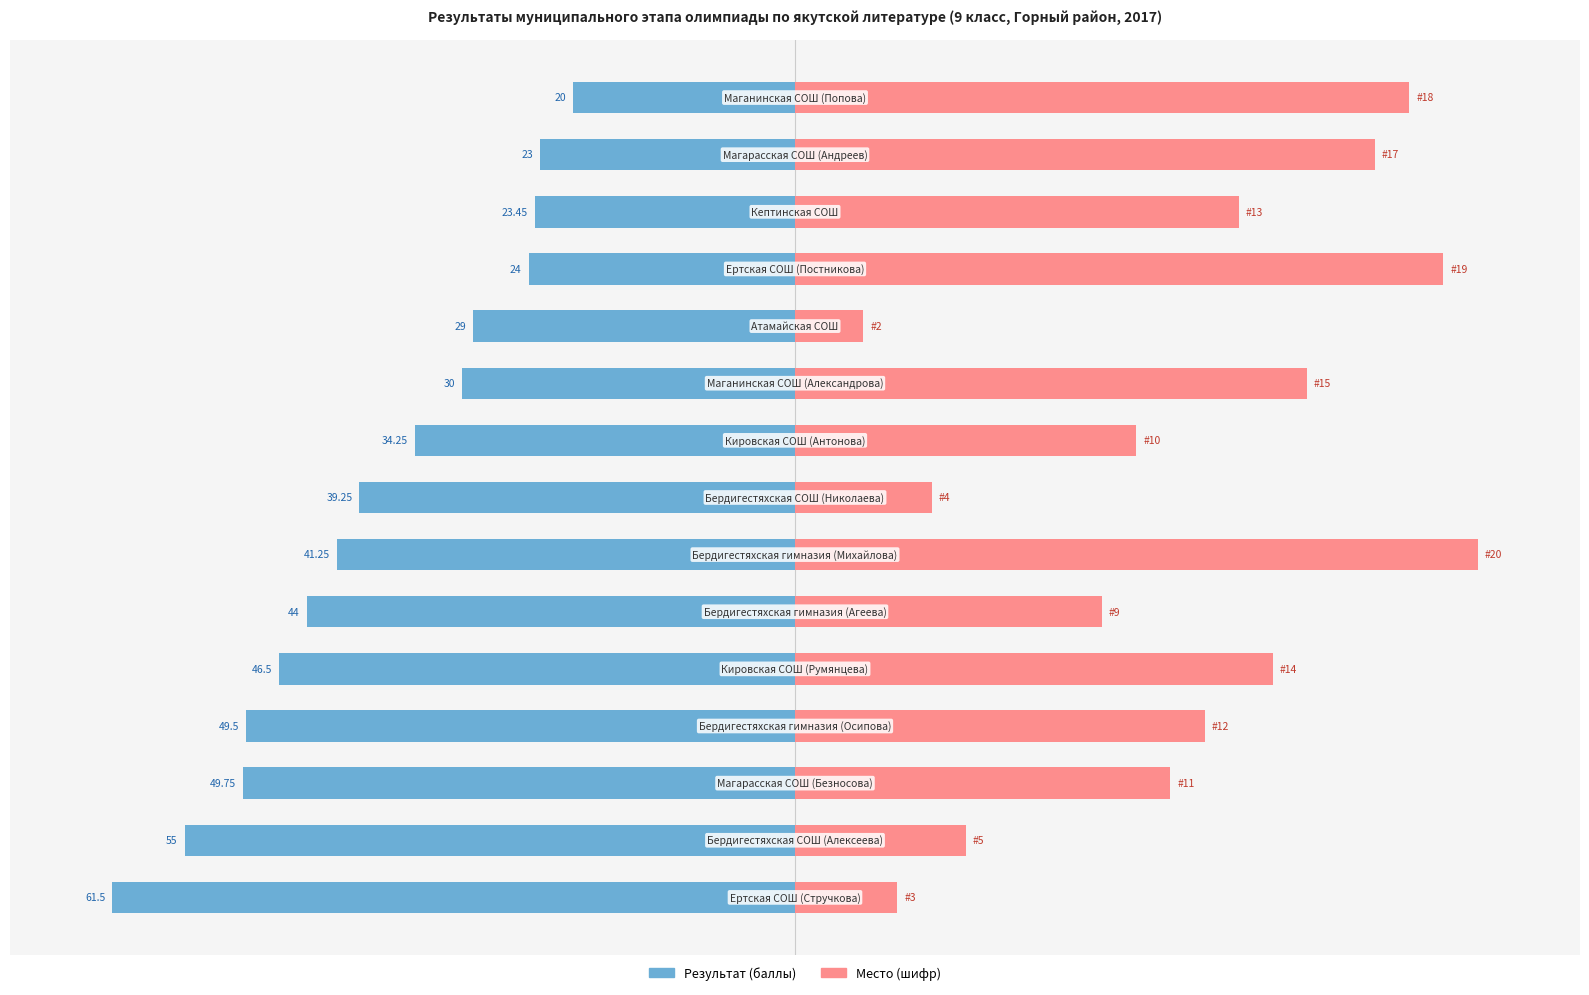

How many distinct data groups are displayed?

2